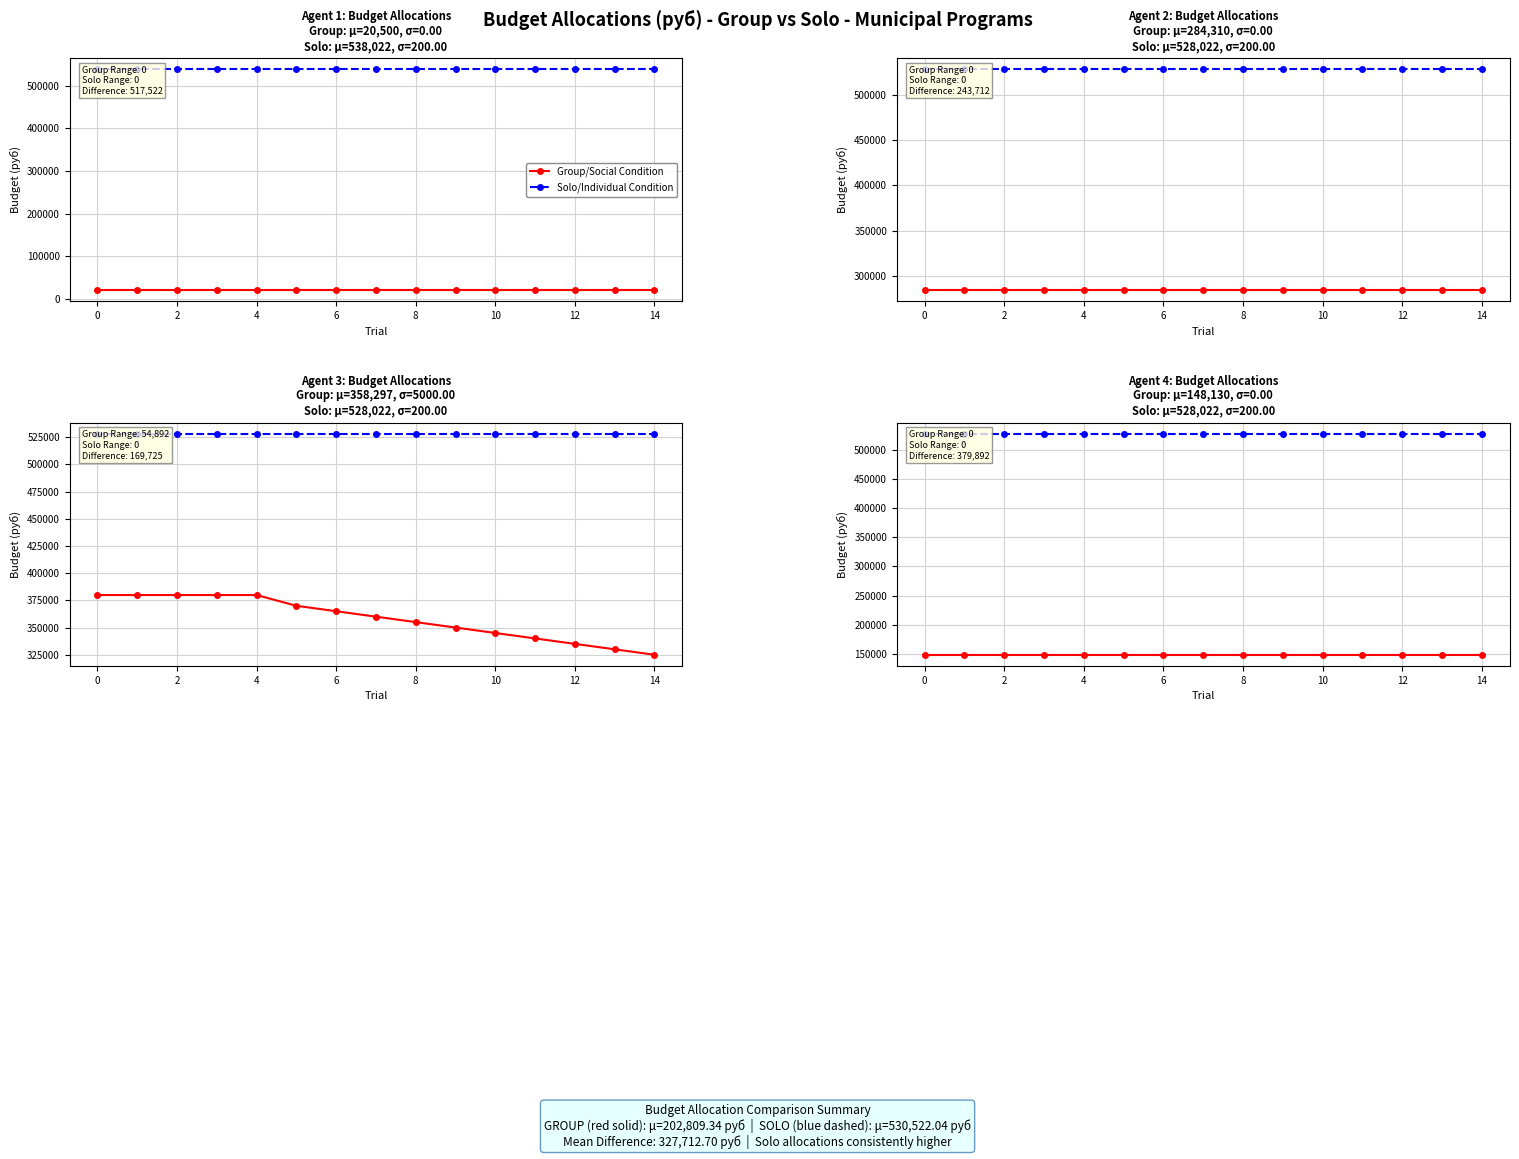

What are all the series names shown in the legend?

Group/Social Condition, Solo/Individual Condition